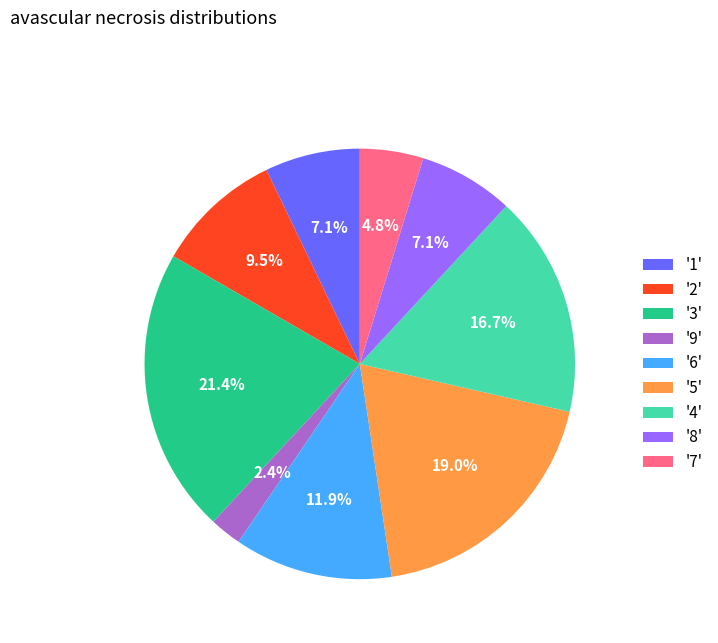

Do '9' and '4' together represent more than half of the pie?

No